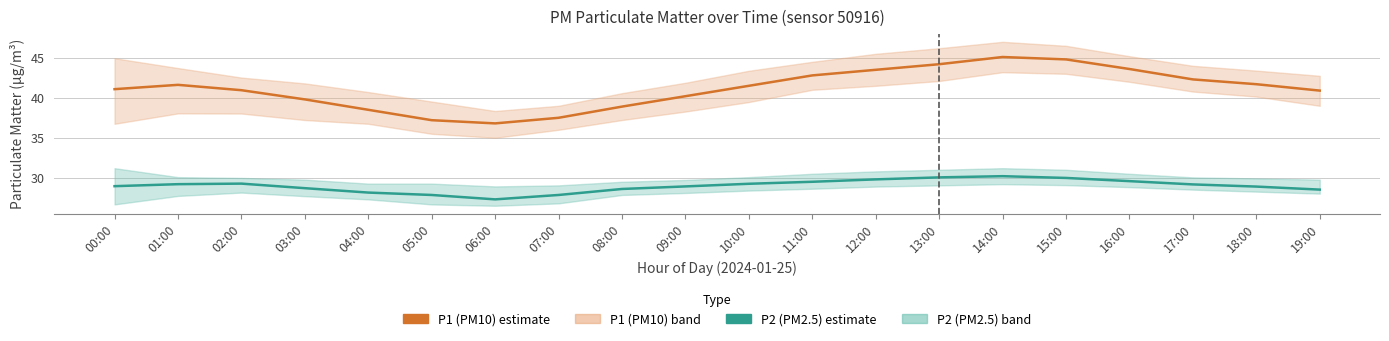

What is the maximum value for P2 (PM2.5) estimate?

30.2